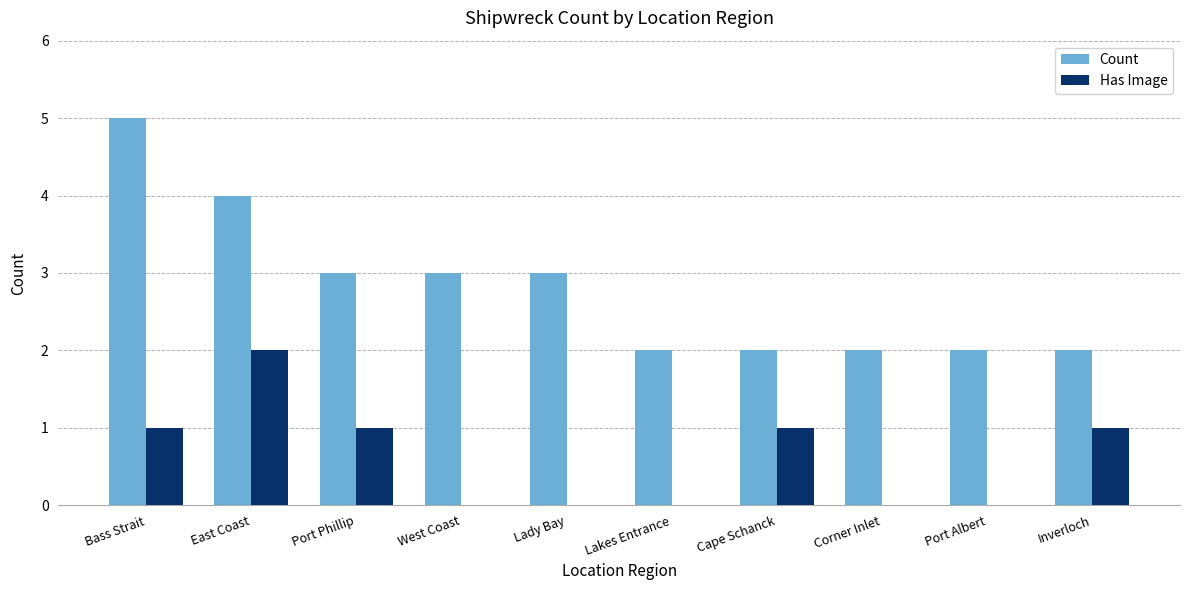

Which category has the highest value in the Count series?

Bass Strait